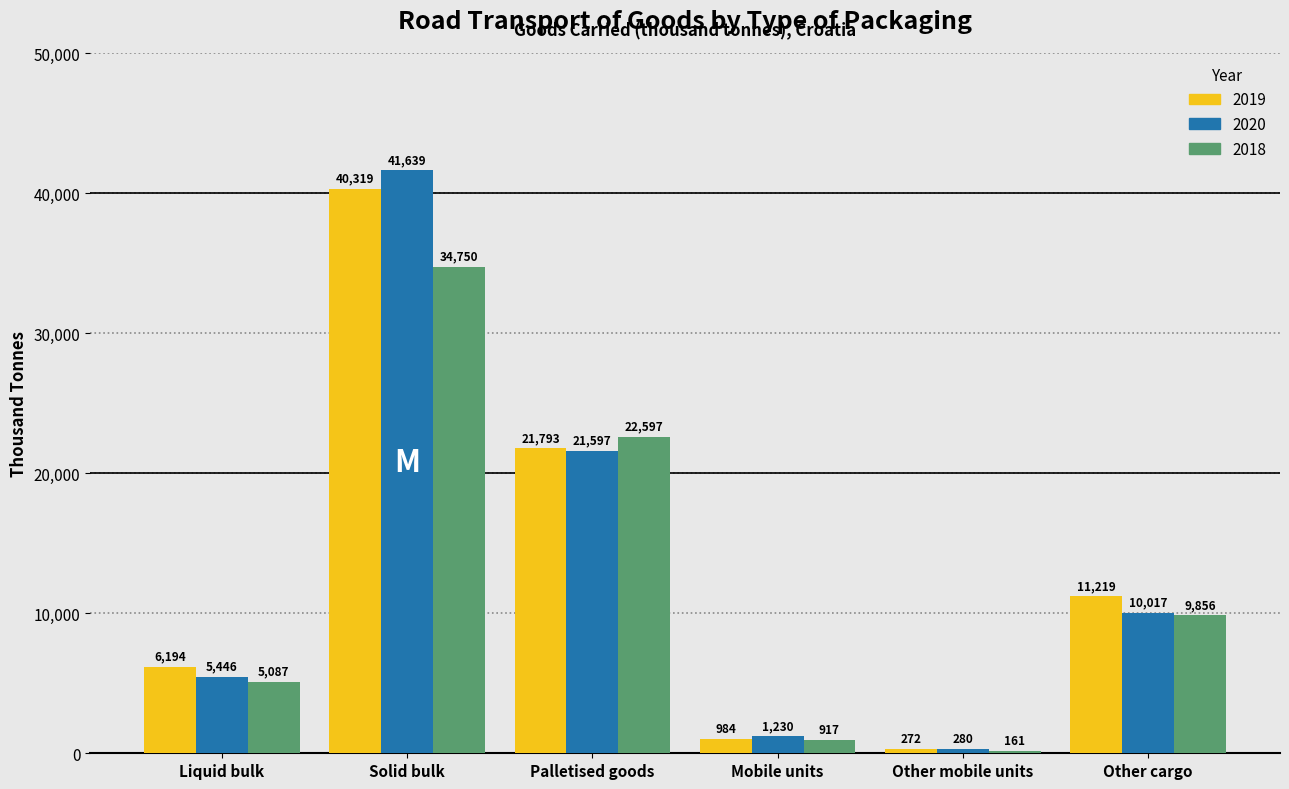

Reading left to right, what are all the values shown in this chart?

2019: Liquid bulk=6194	Solid bulk=40319	Palletised goods=21793	Mobile units=984	Other mobile units=272	Other cargo=11219
2020: Liquid bulk=5446	Solid bulk=41639	Palletised goods=21597	Mobile units=1230	Other mobile units=280	Other cargo=10017
2018: Liquid bulk=5087	Solid bulk=34750	Palletised goods=22597	Mobile units=917	Other mobile units=161	Other cargo=9856